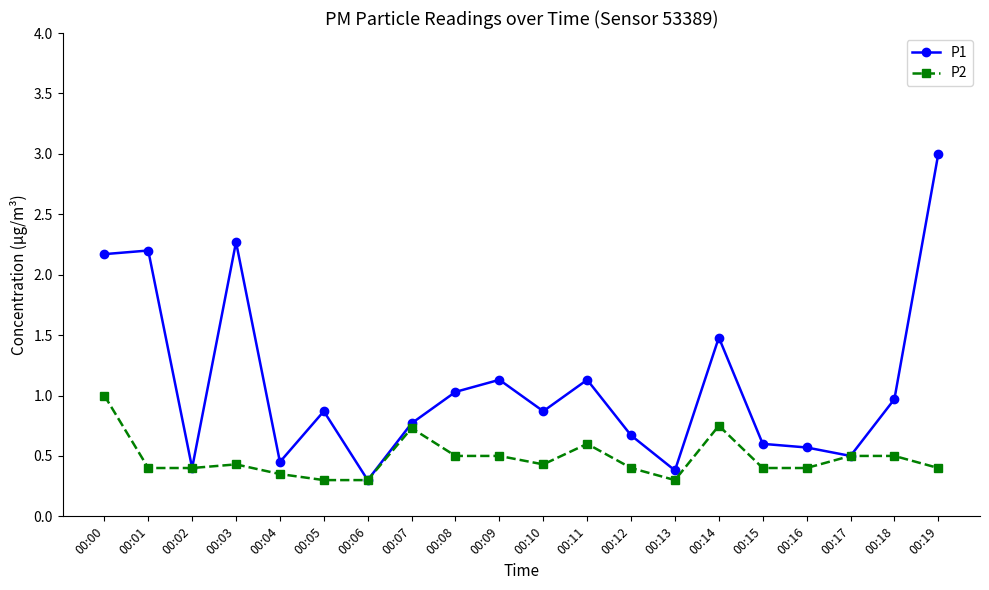

Rank the series by their average value, from lowest to highest.

P2, P1